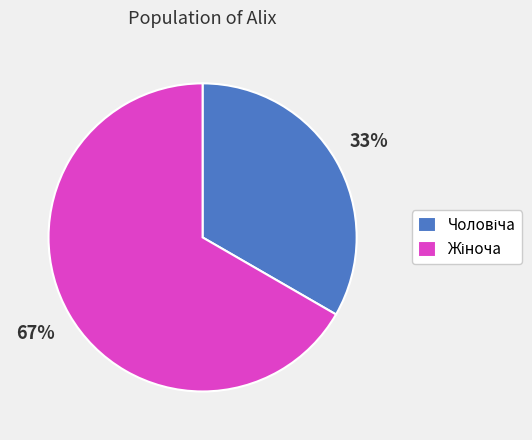

Is there a majority slice in this chart?

Yes